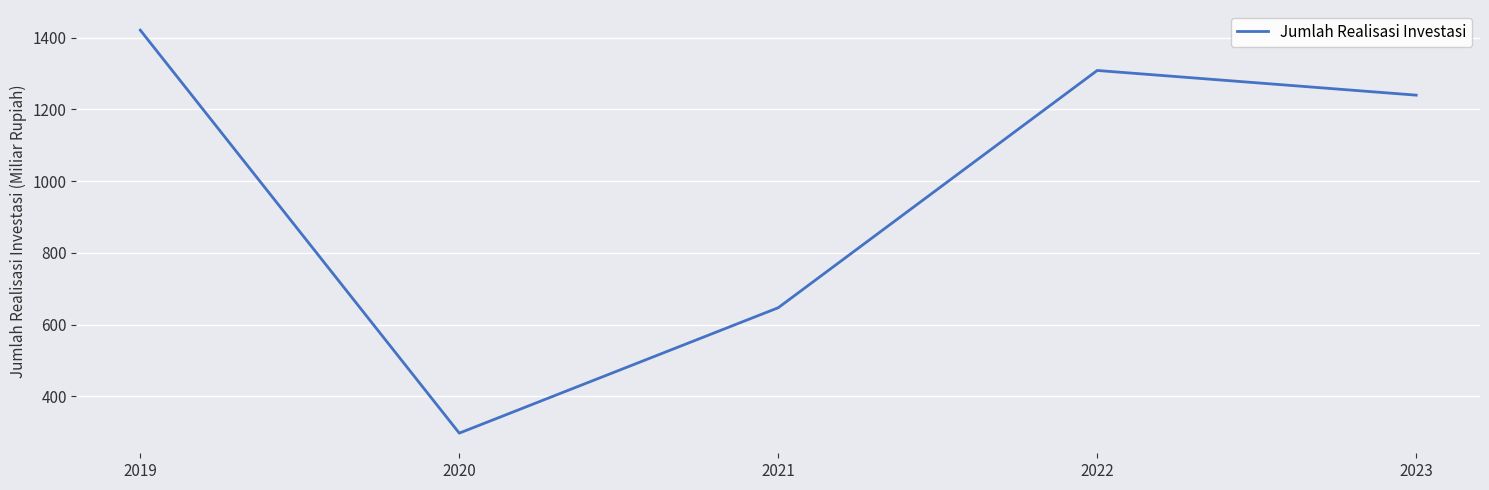

Reading left to right, extract all data points from this chart.

1421.2	297.0	646.9	1308.8	1239.9